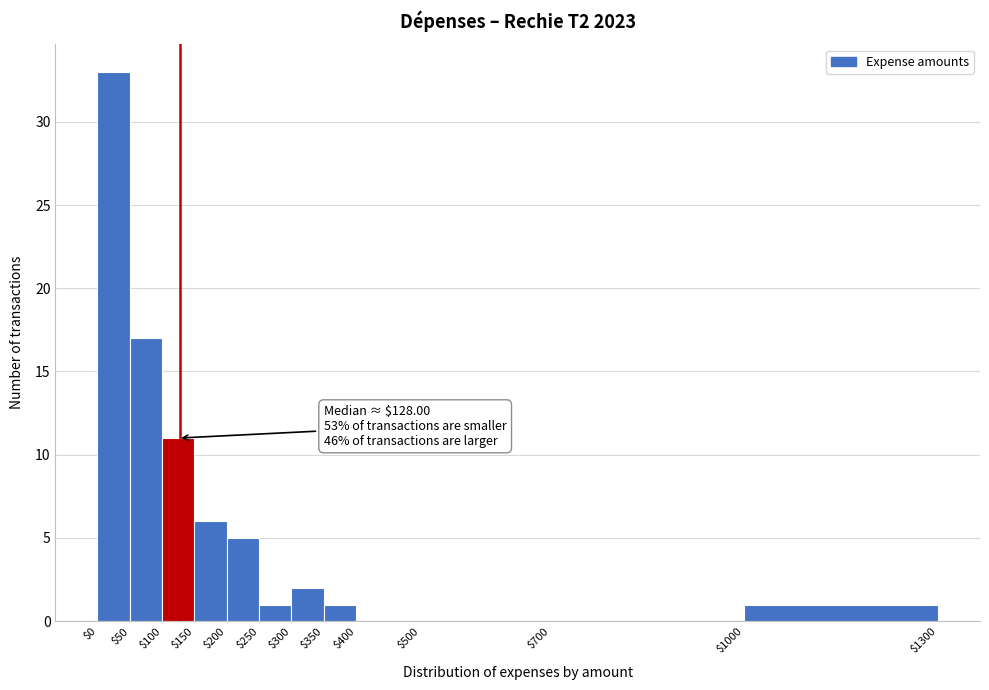

Over which range of the x-axis is the bar tallest?

$0 to $50